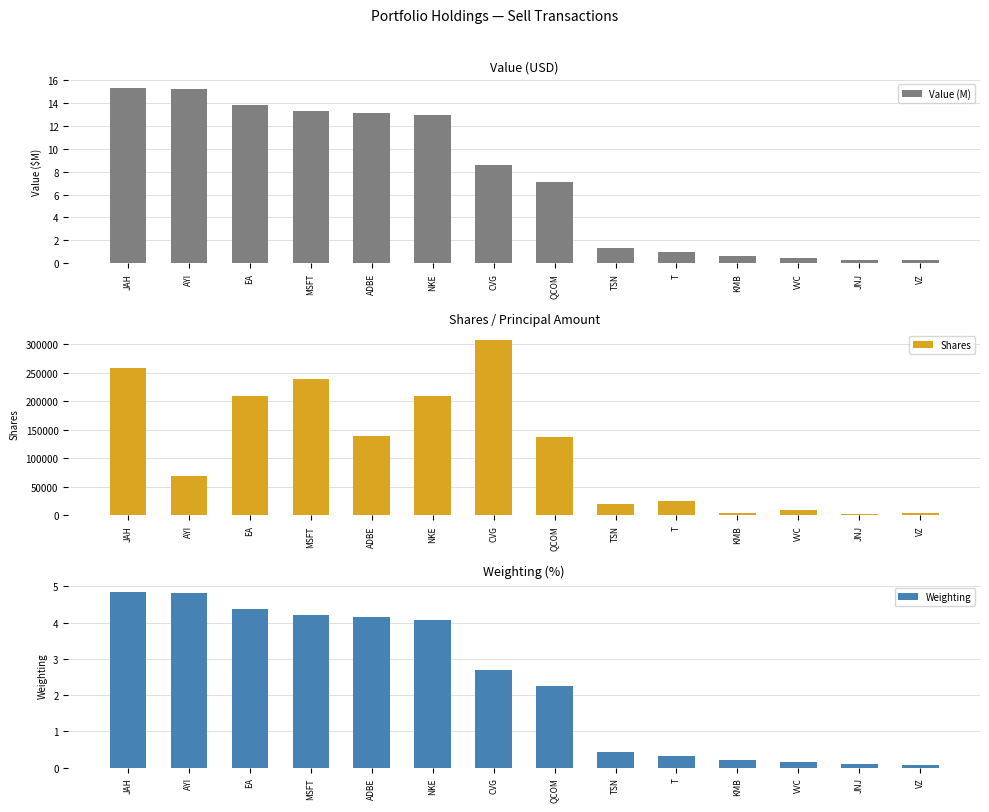

What is the label of the 10th bar from the right?

ADBE